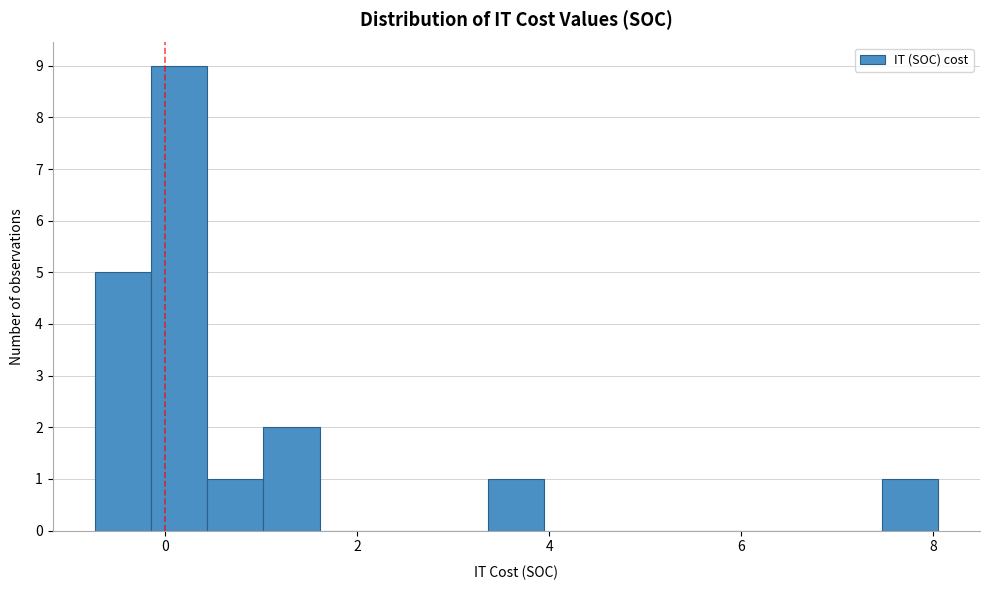

Around what value on the x-axis is the tallest bar? Give the approximate position of its centre, as read against the axis.

0.2